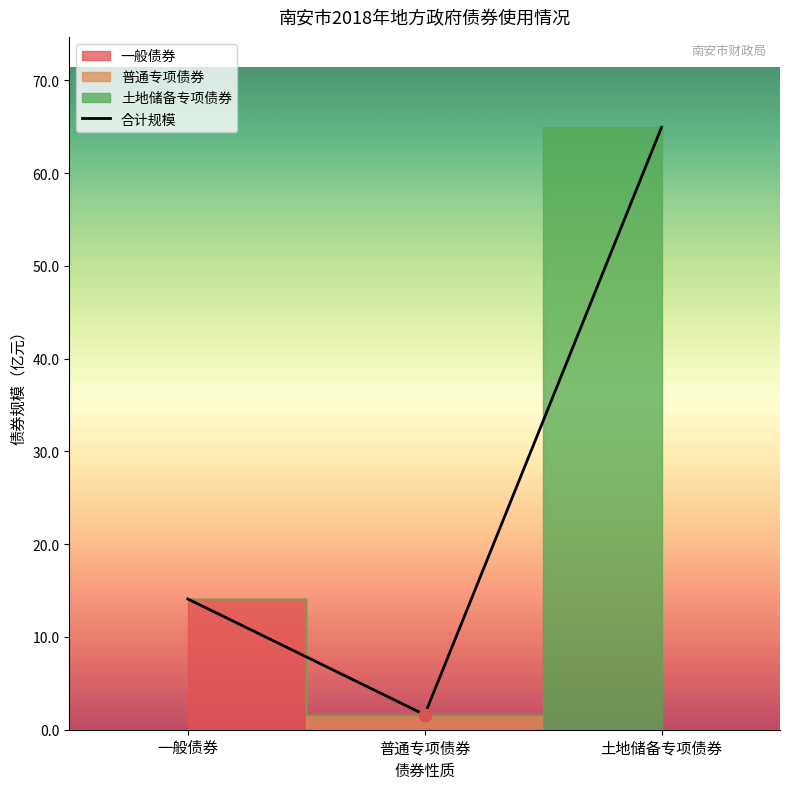

Between 普通专项债券 and 土地储备专项债券, which is larger?

土地储备专项债券